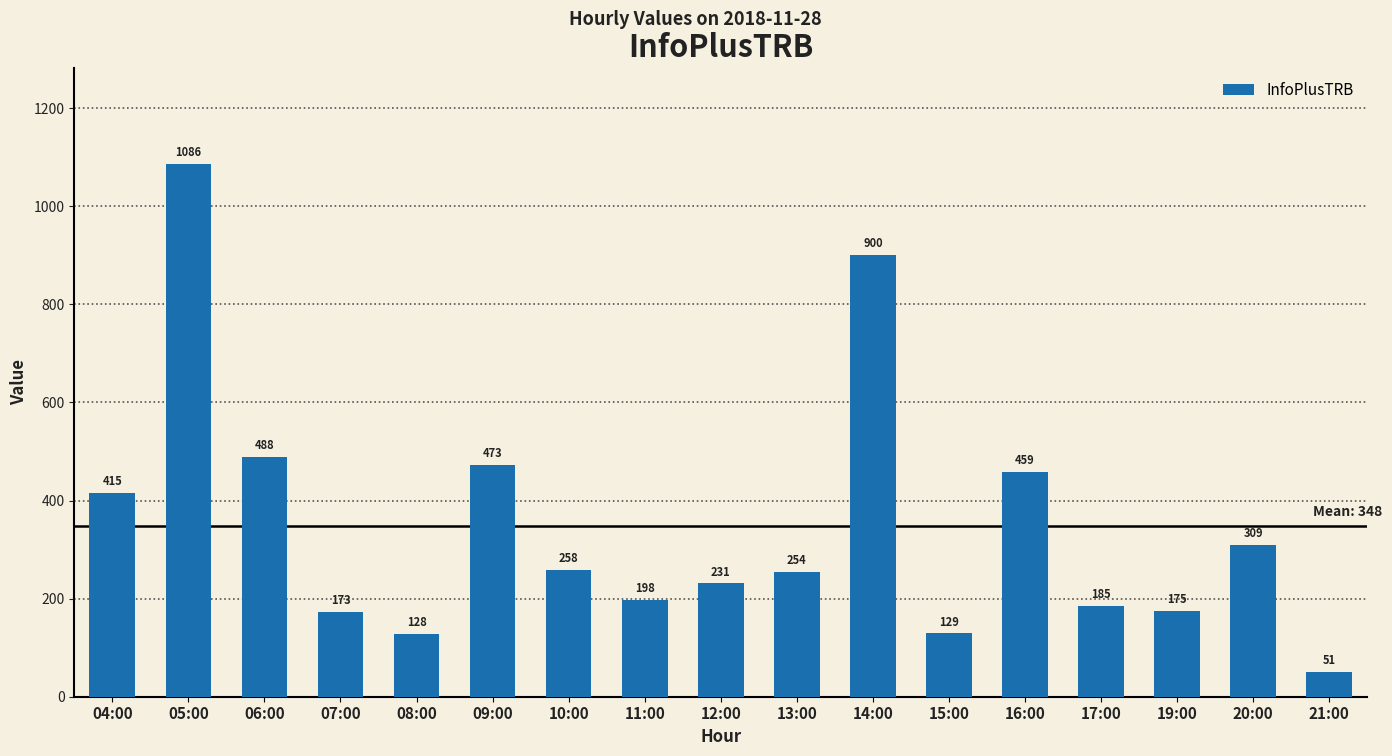

Rank the categories by value from lowest to highest.

21:00, 08:00, 15:00, 07:00, 19:00, 17:00, 11:00, 12:00, 13:00, 10:00, 20:00, 04:00, 16:00, 09:00, 06:00, 14:00, 05:00